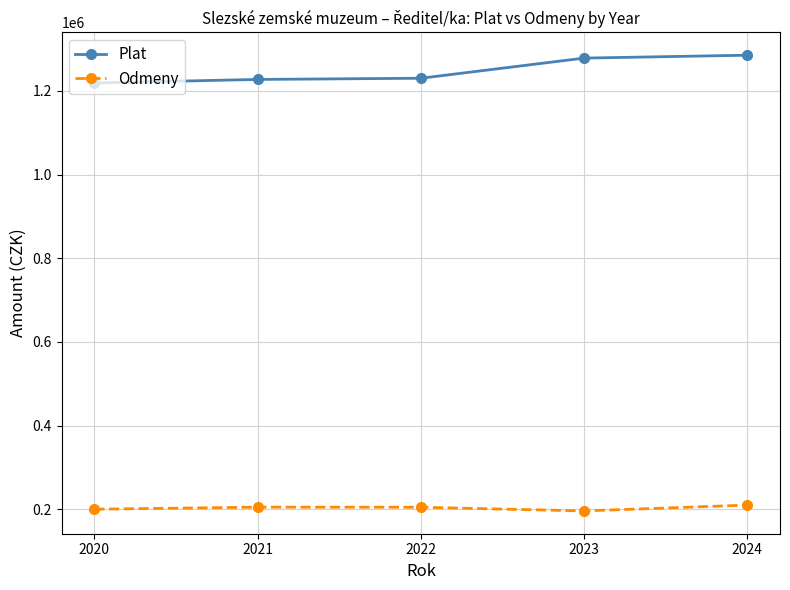

How many interior local peaks does the Odmeny series have?

1